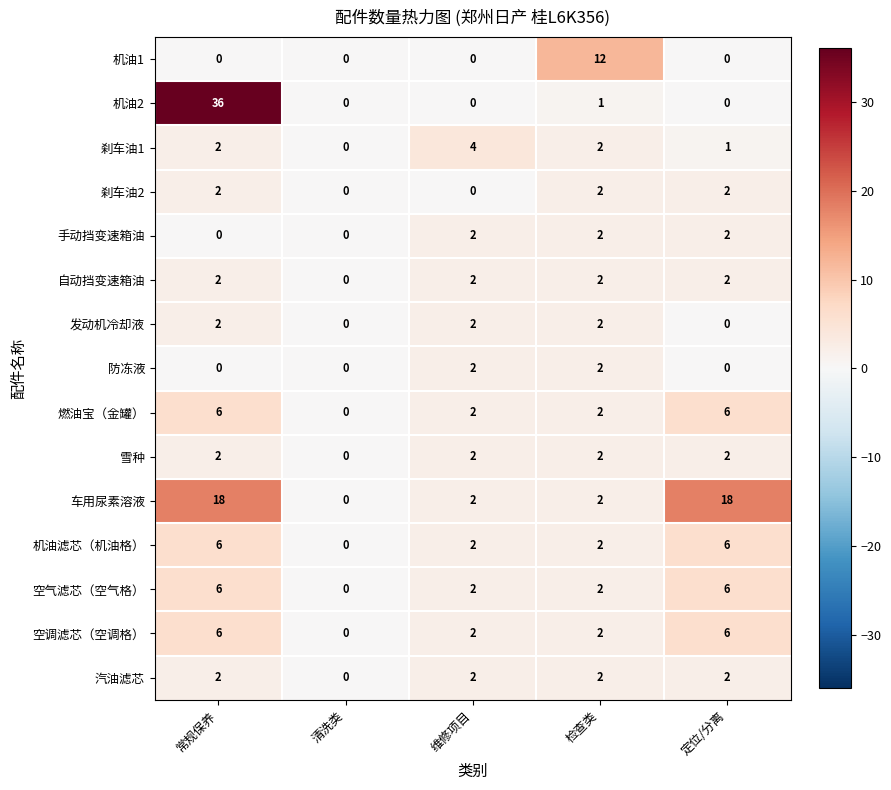

How many 车用尿素溶液 values are between 2 and 18?

4